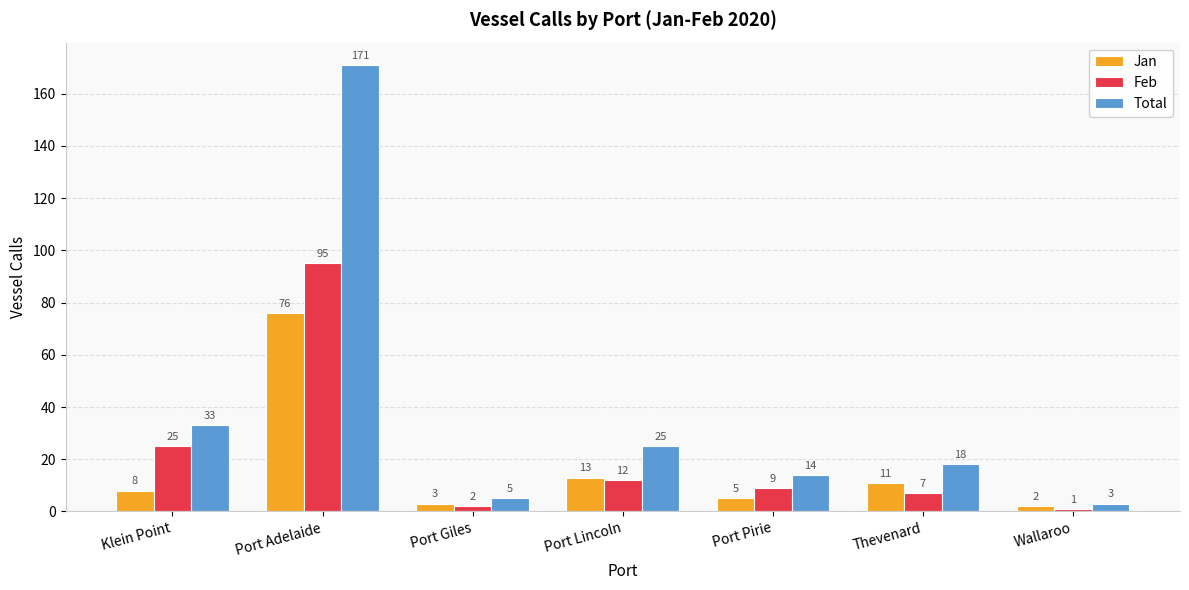

List the series in order of their peak value, lowest first.

Jan, Feb, Total